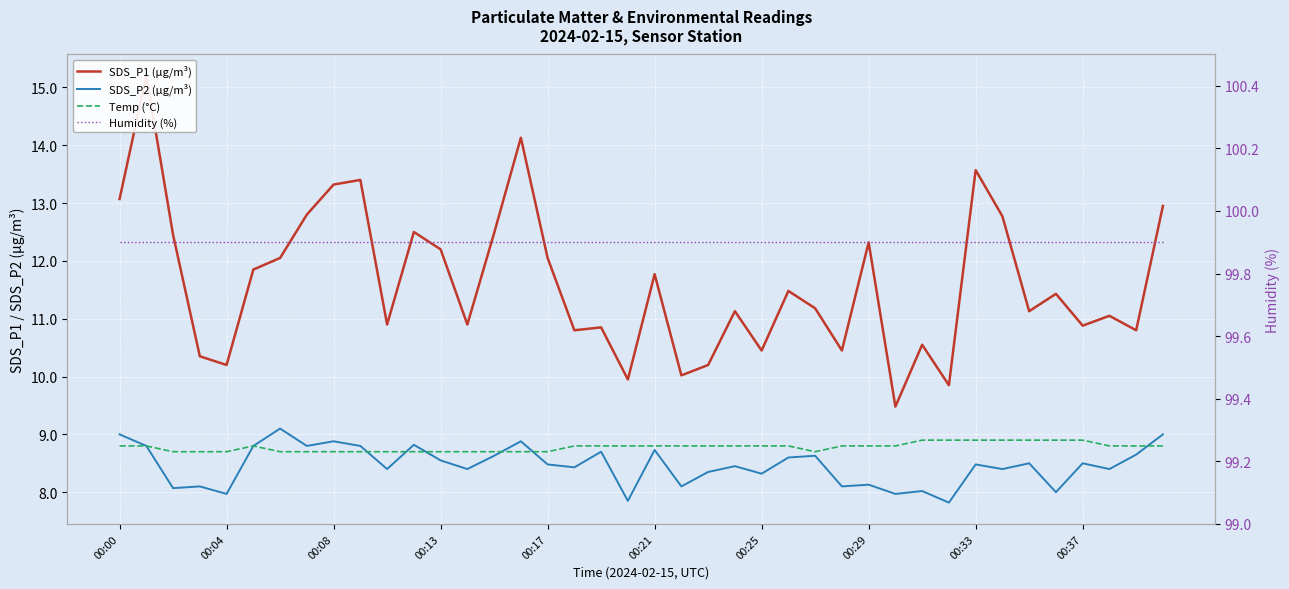

What is the difference between the maximum and minimum values in the SDS_P2 (µg/m³) series?

1.3